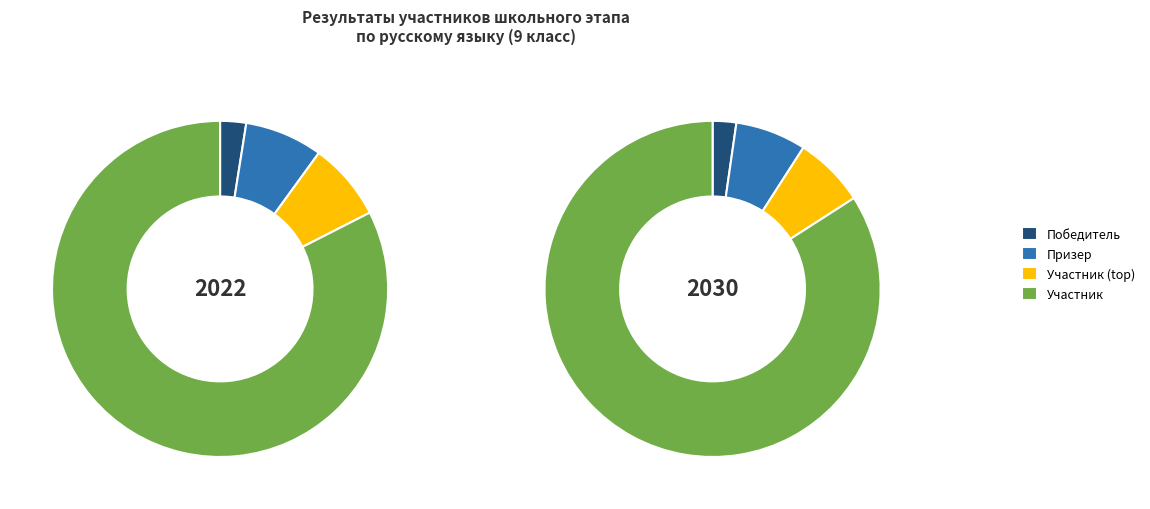

Which category has the biggest portion of the pie?

Участник